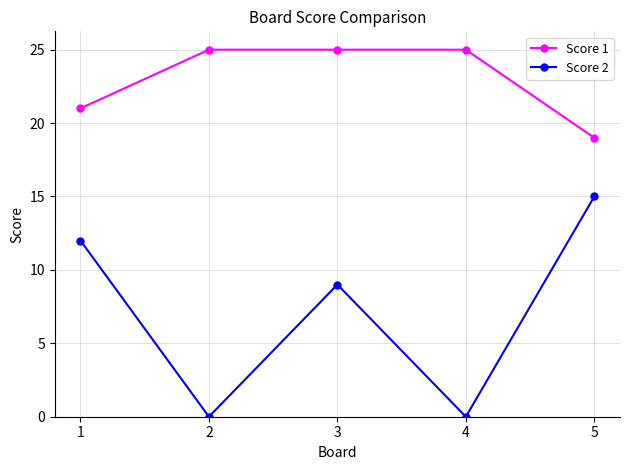

Reading left to right, list all the values displayed in this chart.

Score 1: 1=21	2=25	3=25	4=25	5=19
Score 2: 1=12	2=0	3=9	4=0	5=15